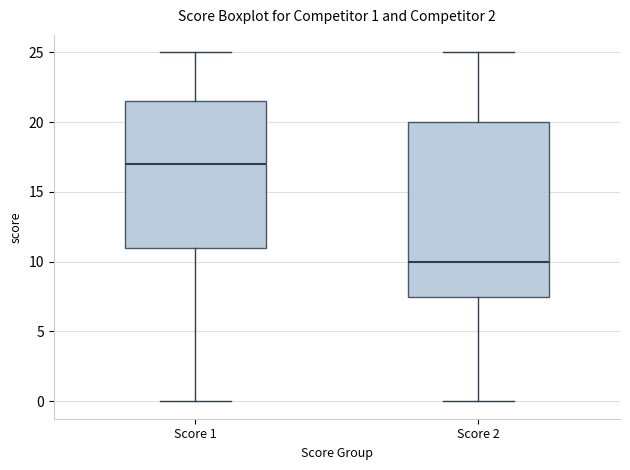

Which box's median line is the lowest?

Score 2